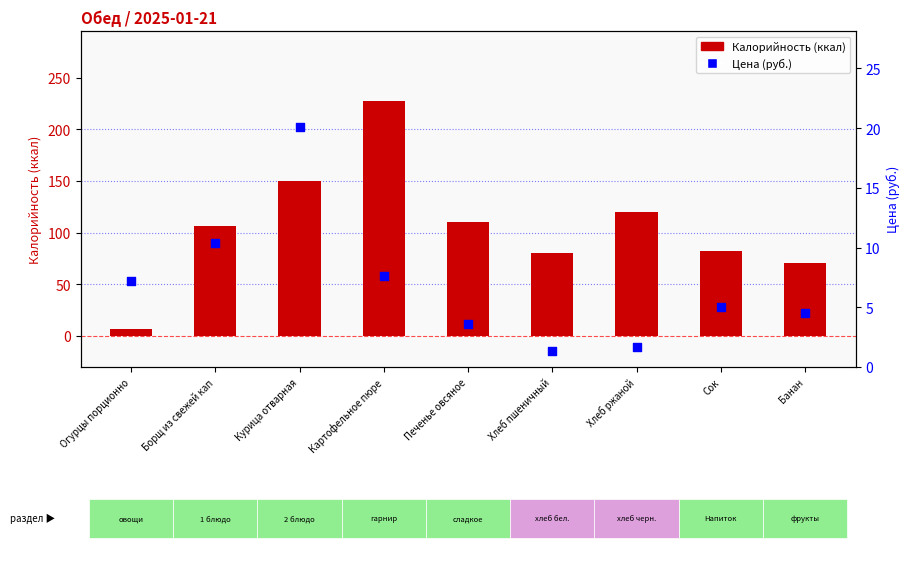

Which series contains the lowest Y value?

Цена (руб.)